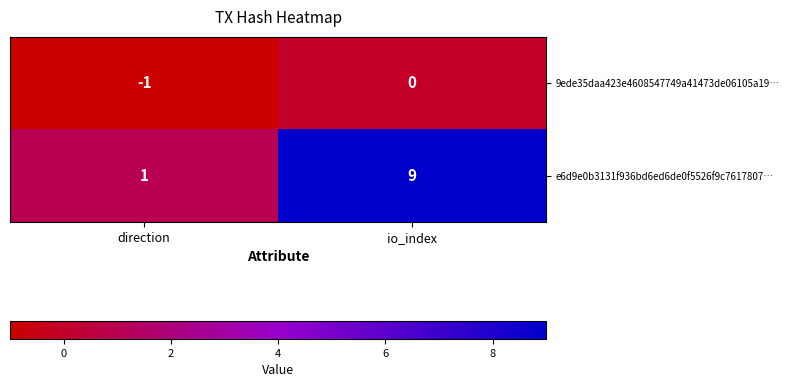

Reading right to left, list all the values displayed in this chart.

9ede35daa423e4608547749a41473de06105a19…: 0	-1
e6d9e0b3131f936bd6ed6de0f5526f9c7617807…: 9	1